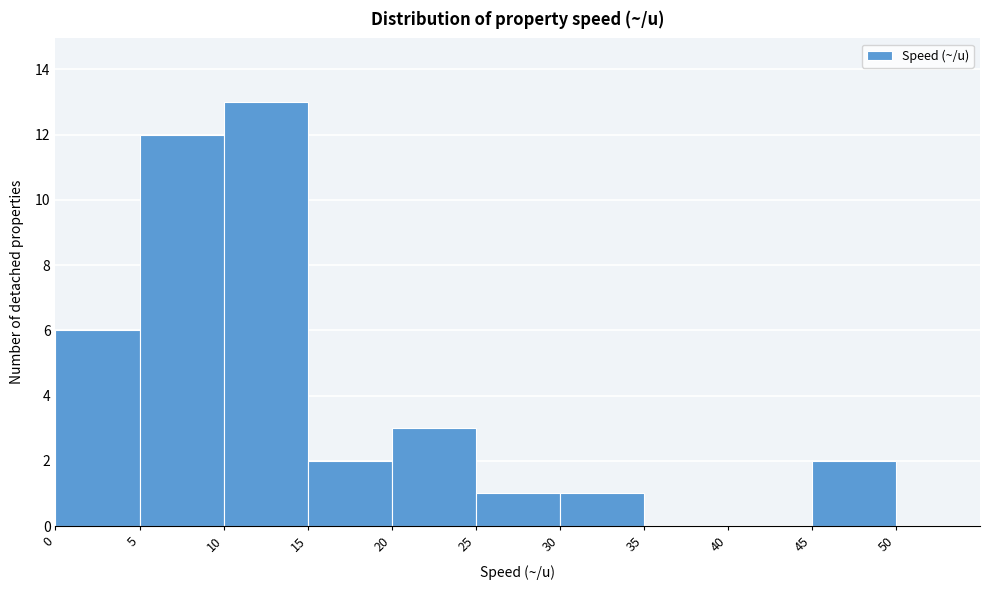

Which range on the x-axis has the tallest bar?

10 to 15